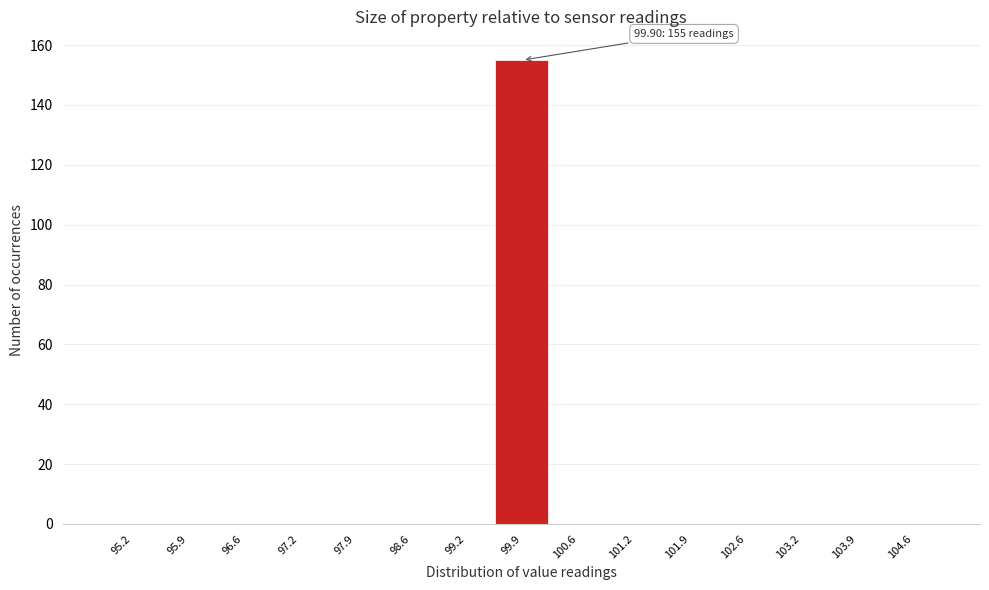

Over which range of the x-axis is the bar tallest?

99.6 to 100.2